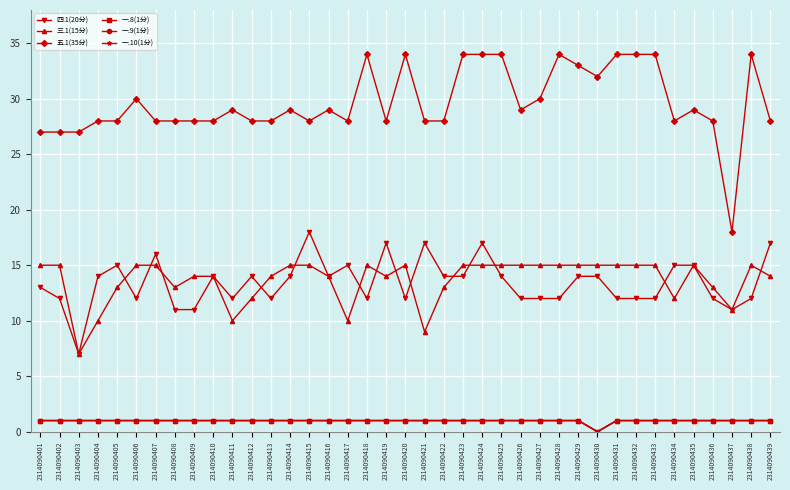

Between 2314090430 and 2314090429, which is larger?

2314090430